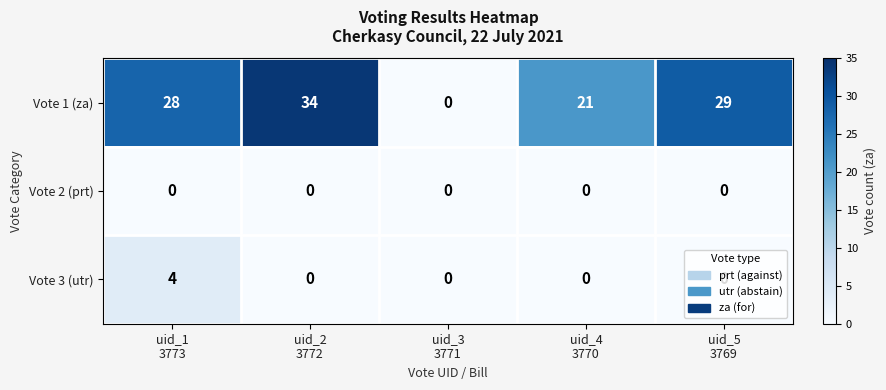

What is the difference between the maximum and second lowest values in the Vote 1 (za) series?

13